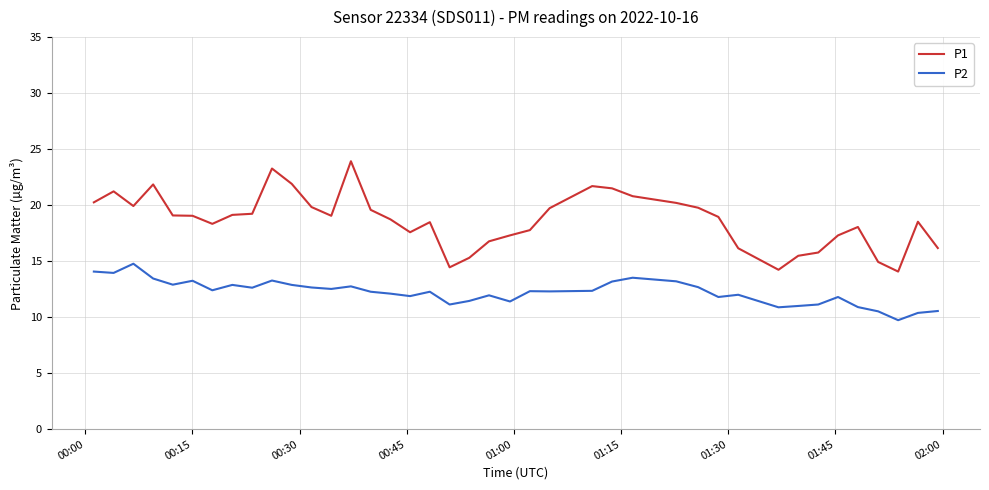

True or false: P1 and P2 intersect in this chart.

False